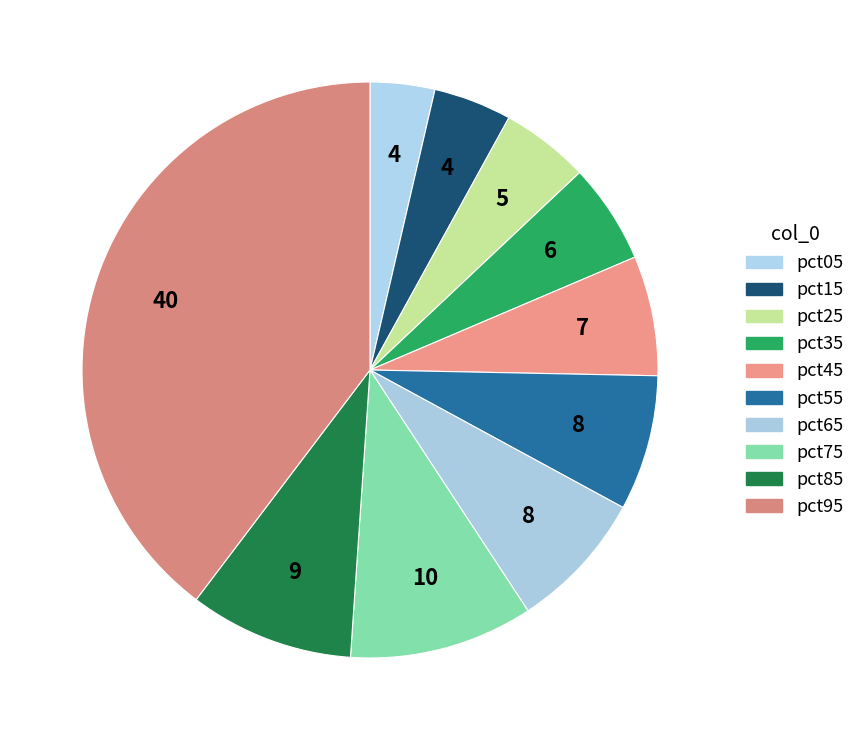

To the nearest percent, what is the difference between the pct15 and pct35 slice percentages?

1%